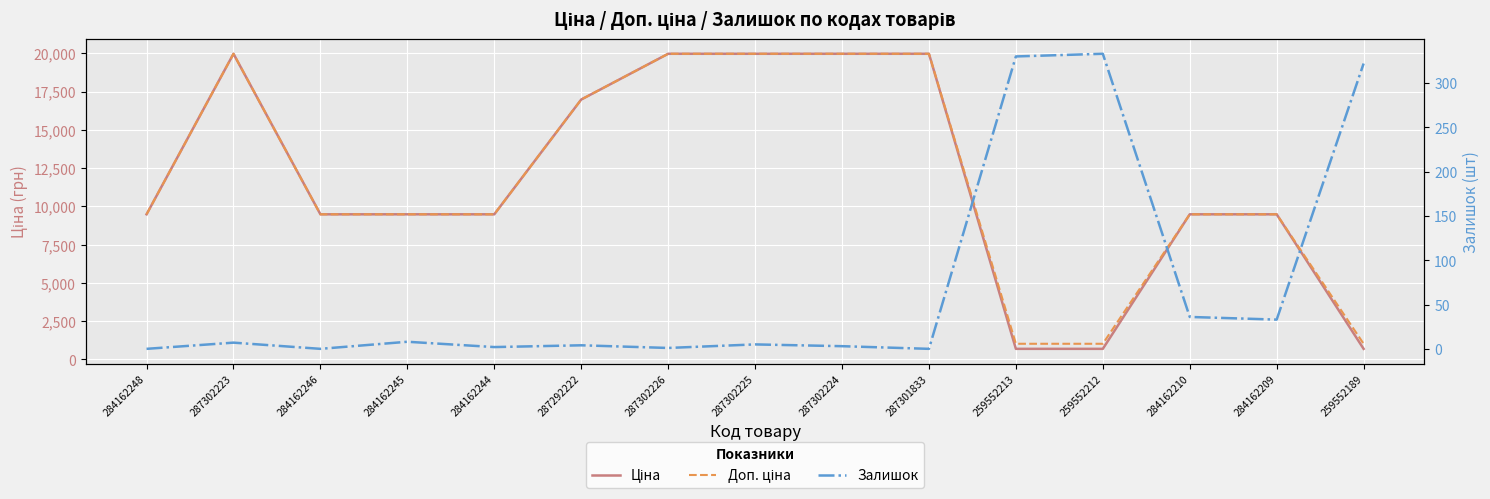

What is the average value of the Залишок series?

72.3